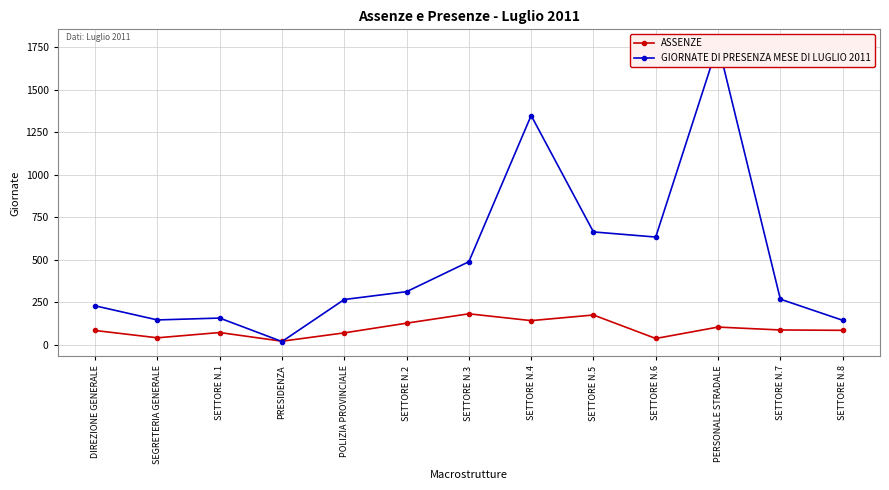

What is the difference between the ASSENZE values at SETTORE N.8 and SEGRETERIA GENERALE?

44